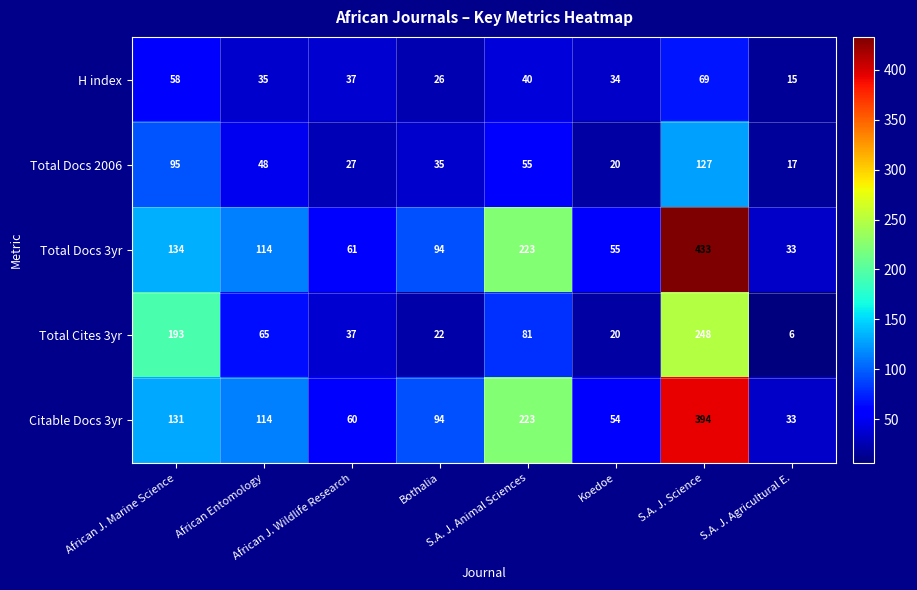

What is the difference between the maximum and minimum values in the Total Cites 3yr series?

242